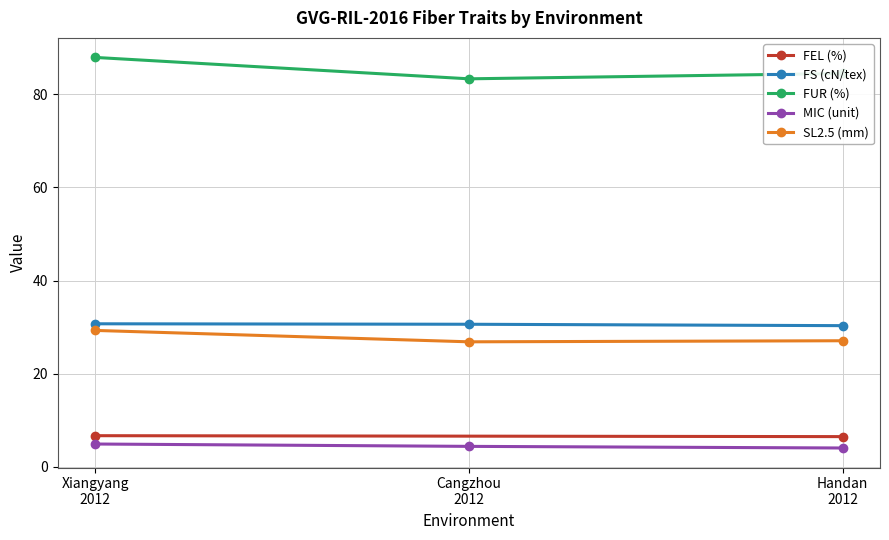

How many data points in FUR (%) are less than 84?

1